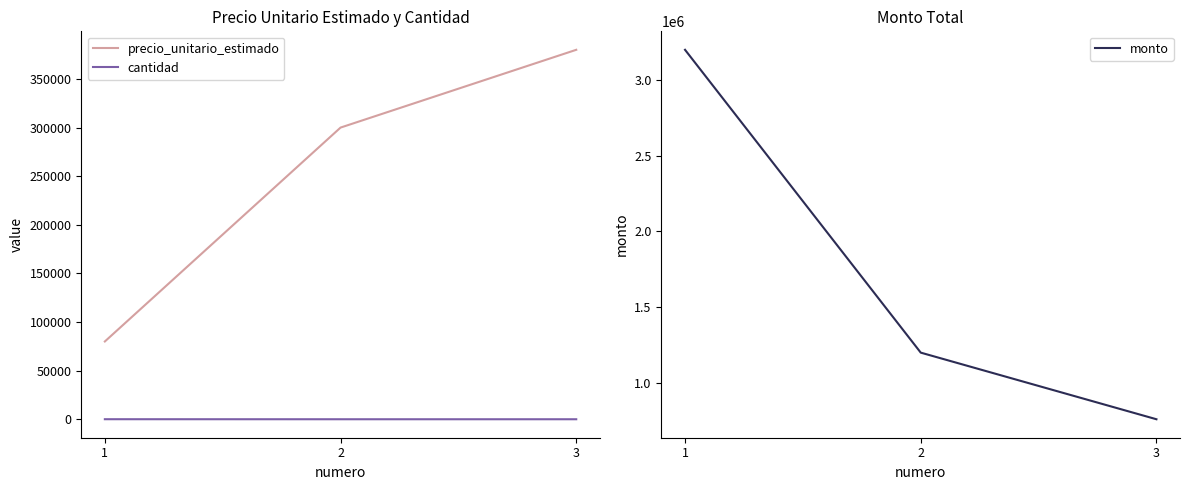

Rank the series by their maximum value, from lowest to highest.

cantidad, precio_unitario_estimado, monto